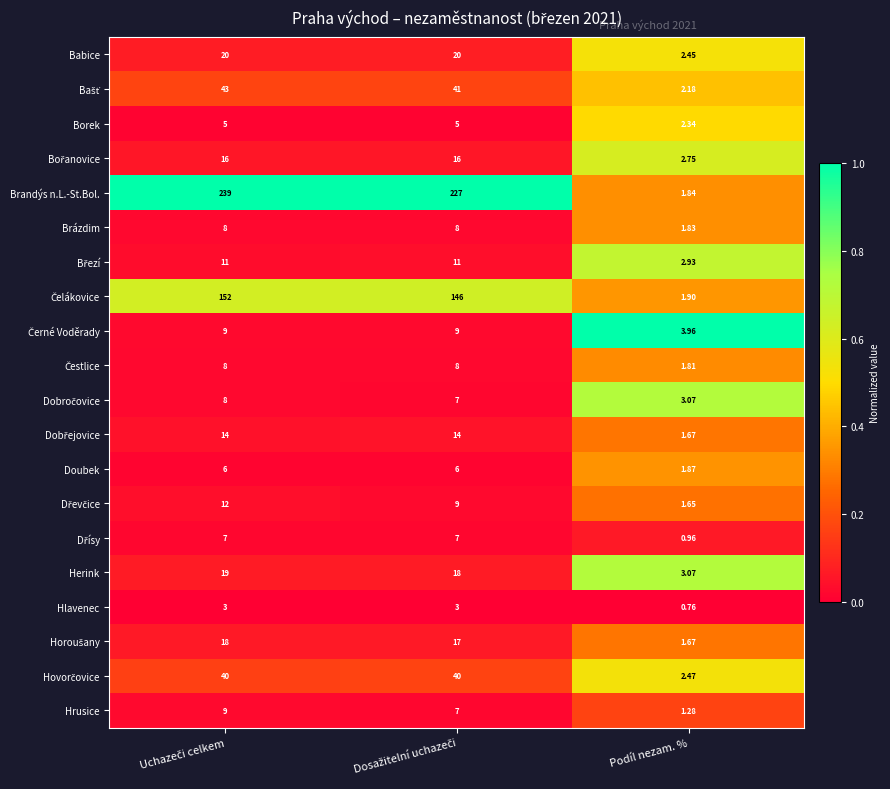

Which label corresponds to the smallest value in the chart?

Podíl nezam. %